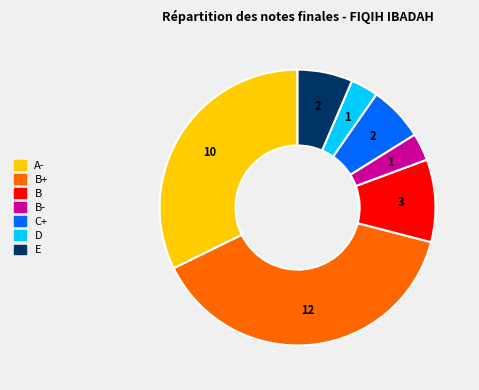

Does any single category account for the majority?

No